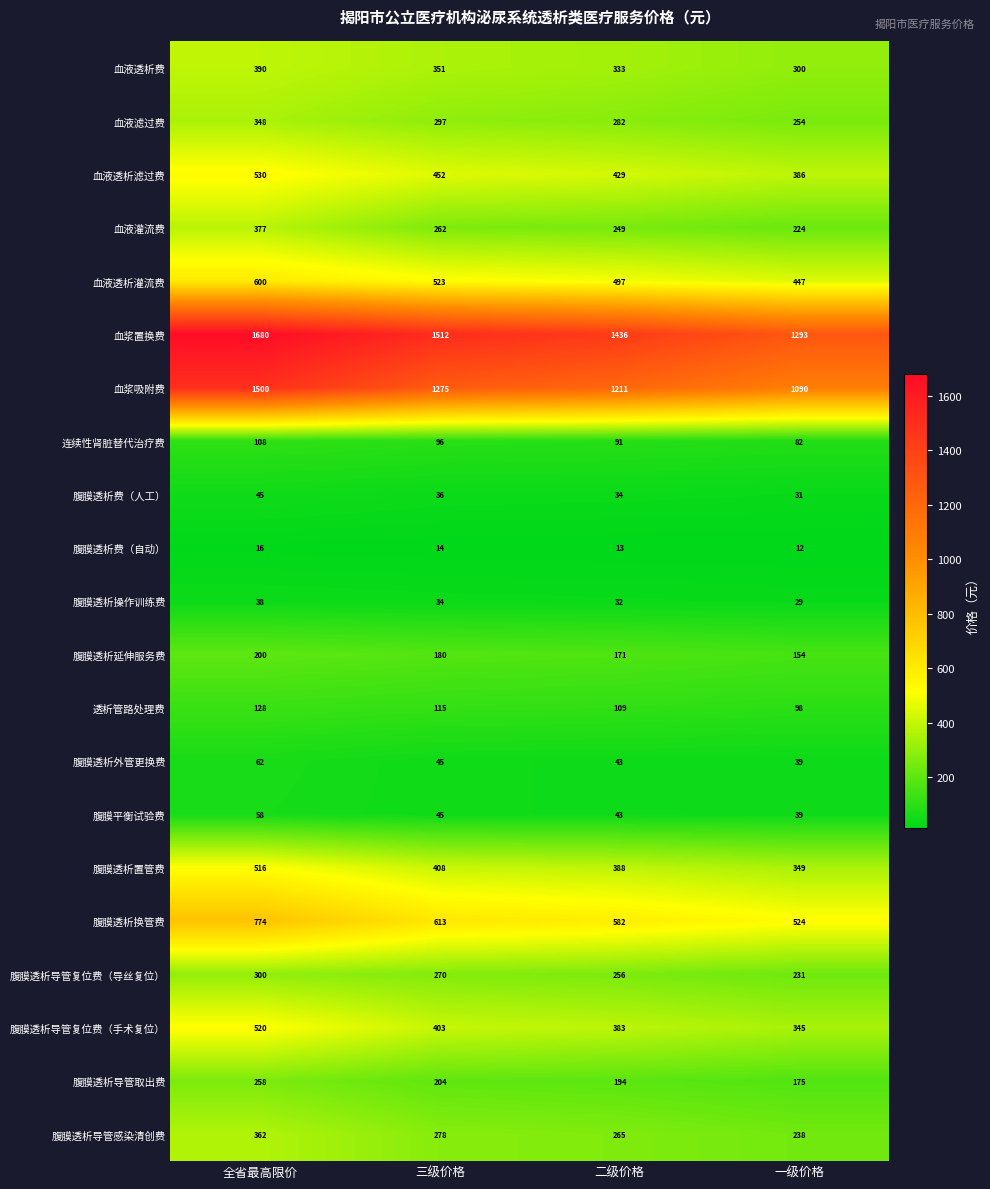

Which series changed the most between 三级价格 and 二级价格?

血浆置换费